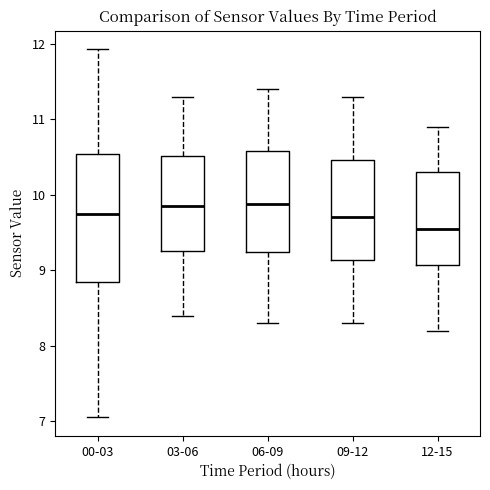

Comparing the boxes themselves (not the whiskers), which one is the tallest?

00-03